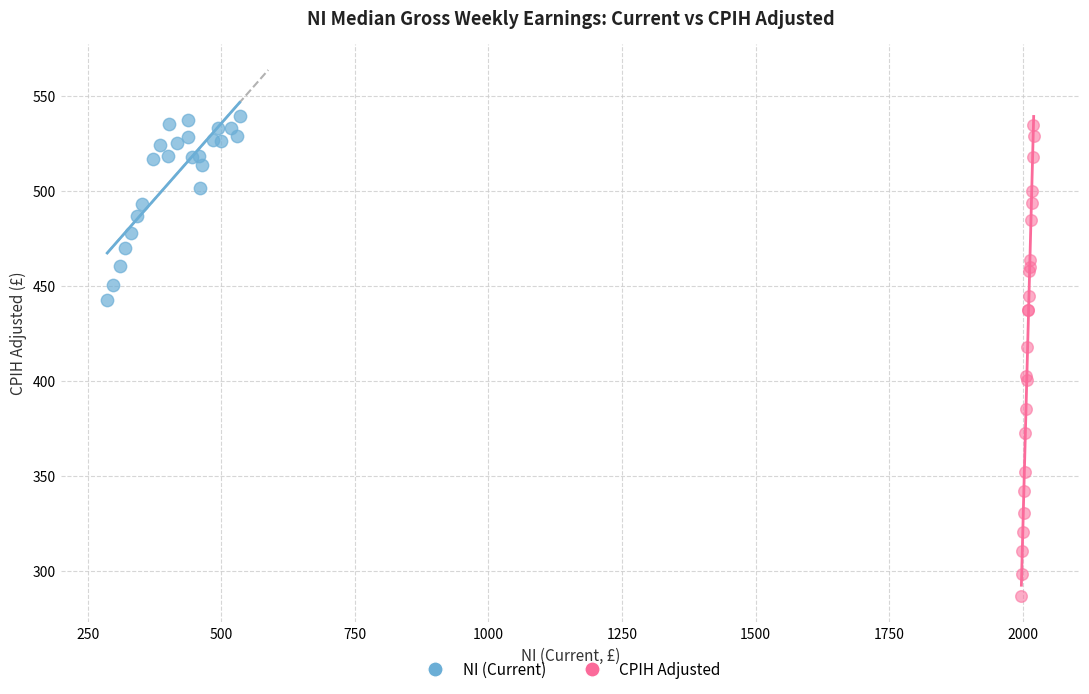

Which series contains the lowest Y value?

CPIH Adjusted